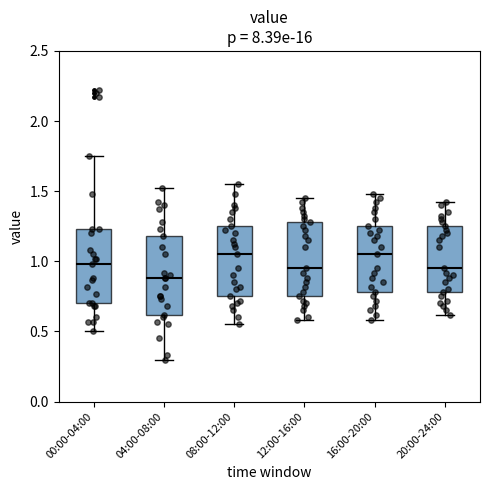

Reading left to right, read every box against the y-axis: the position of its median line, the range the box covers, and the ends of its whiskers. The values are not printed on the chart, so give them approximately, as read against the axis.

00:00-04:00: median 1.00, box 0.70 to 1.25, whiskers 0.50 to 1.75
04:00-08:00: median 0.90, box 0.60 to 1.20, whiskers 0.30 to 1.50
08:00-12:00: median 1.05, box 0.75 to 1.25, whiskers 0.55 to 1.55
12:00-16:00: median 0.95, box 0.75 to 1.30, whiskers 0.60 to 1.45
16:00-20:00: median 1.05, box 0.80 to 1.25, whiskers 0.60 to 1.50
20:00-24:00: median 0.95, box 0.80 to 1.25, whiskers 0.60 to 1.40